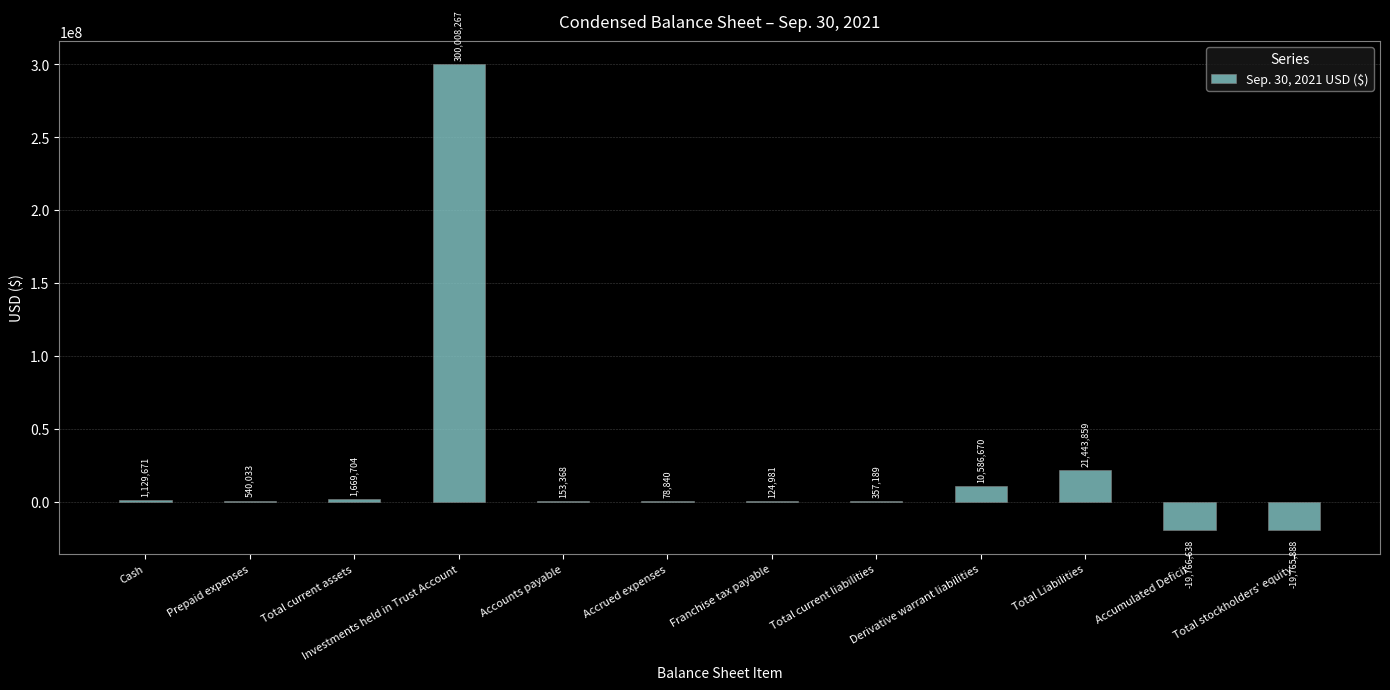

Where is the data nearest to the value 140120814?

Total Liabilities